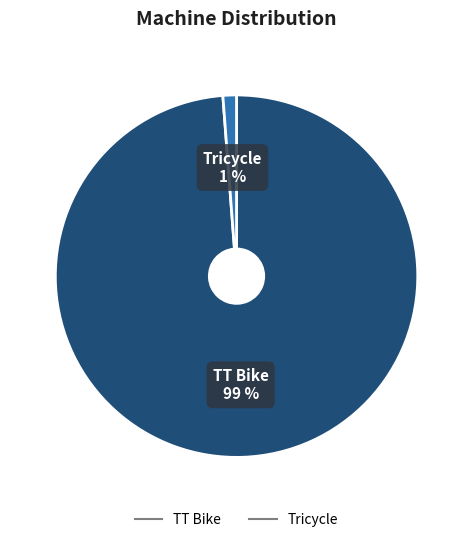

Does any single category account for the majority?

Yes